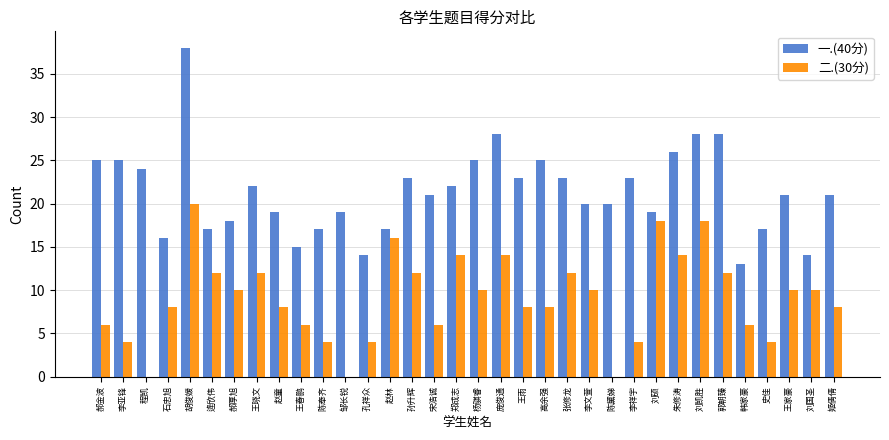

Which series has the largest range (max minus min)?

一.(40分)